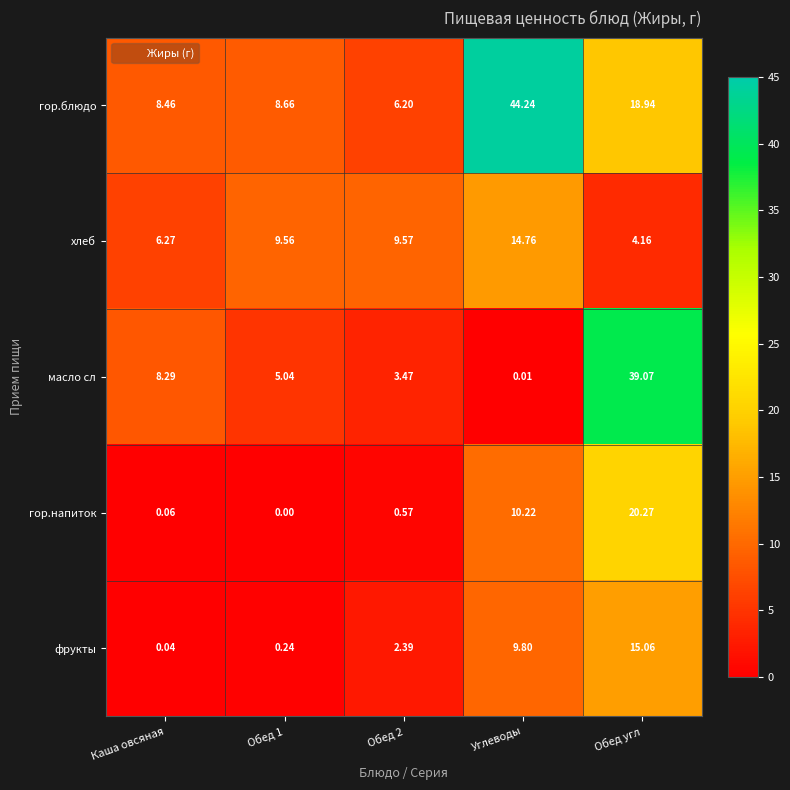

Which series has the largest range (max minus min)?

масло сл